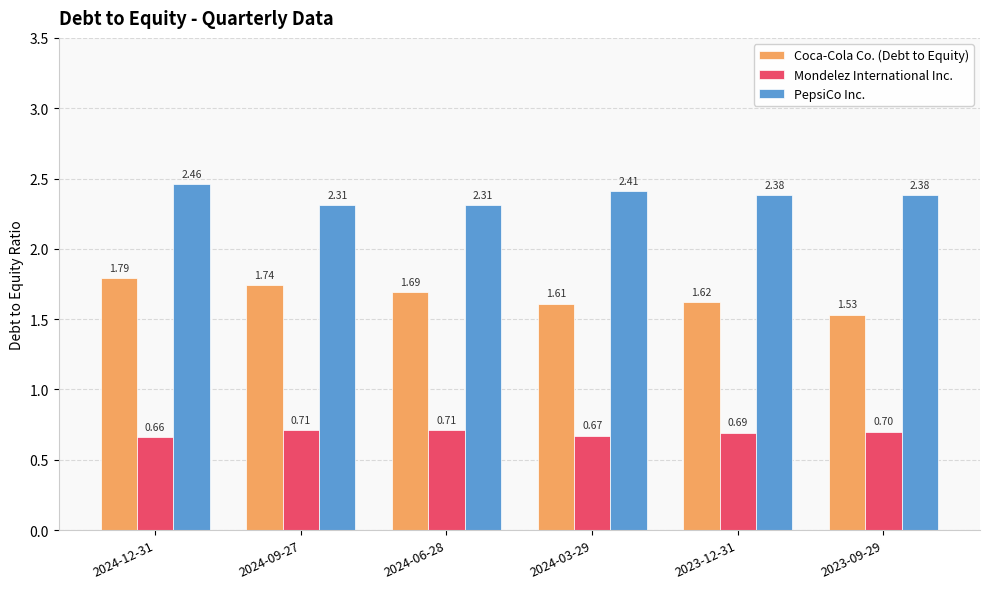

How many bars are there in each group?

3